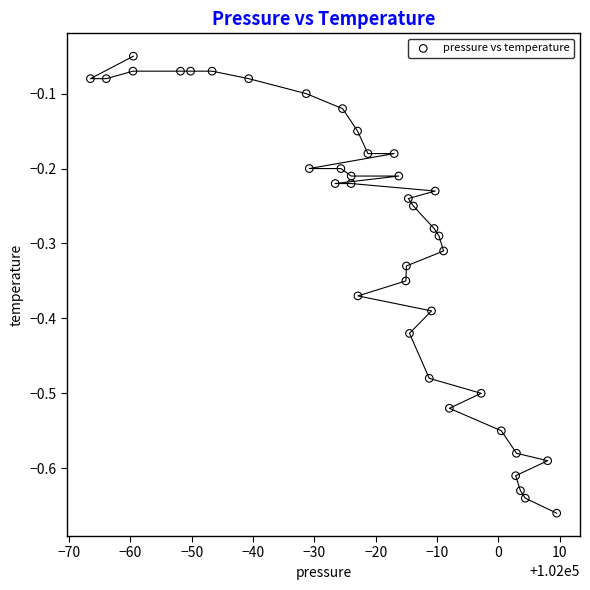

What is the range of X values (max minus min)?

76.0